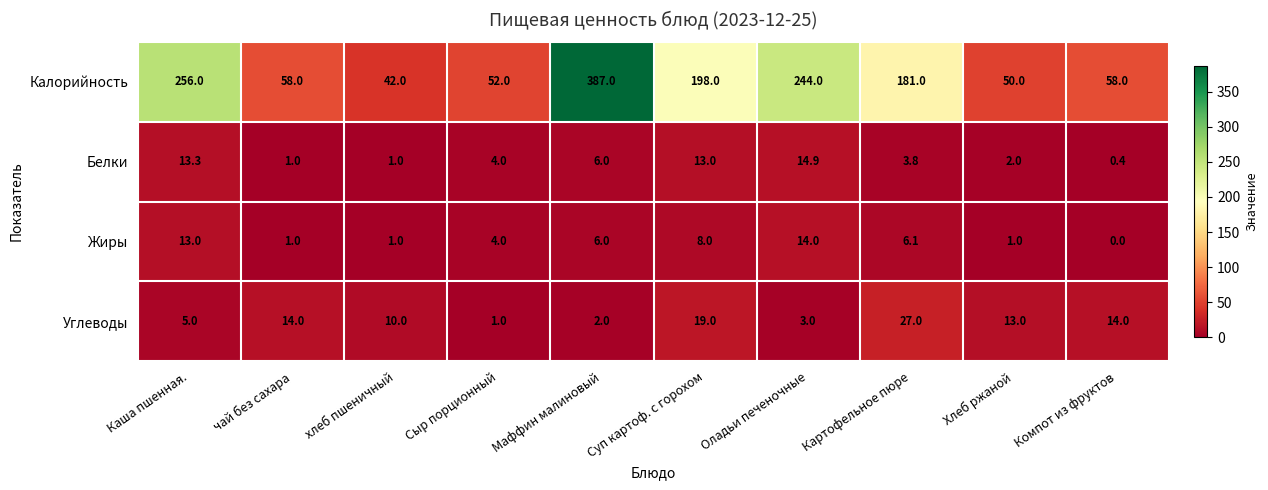

True or false: Жиры has a value of 3.8 at Каша пшенная..

False